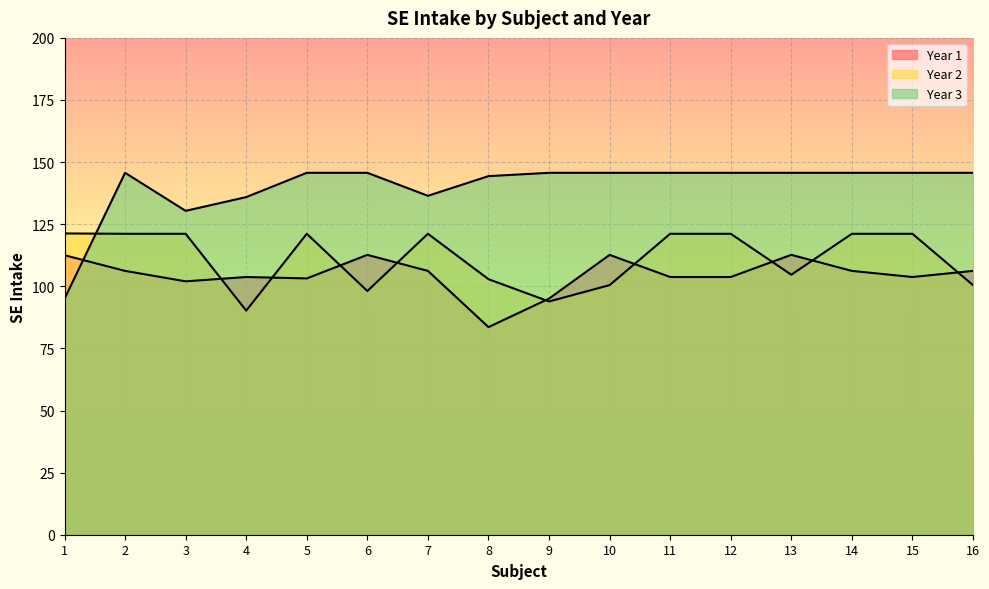

At which label does Year 3 first exceed 145?

2